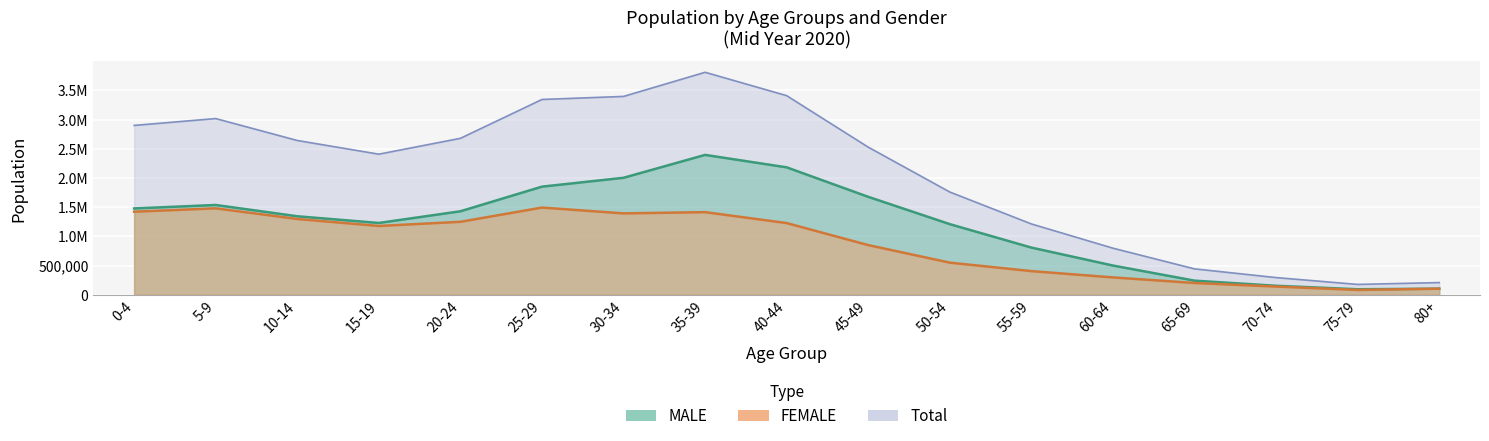

How many interior local valleys does the Total series have?

2